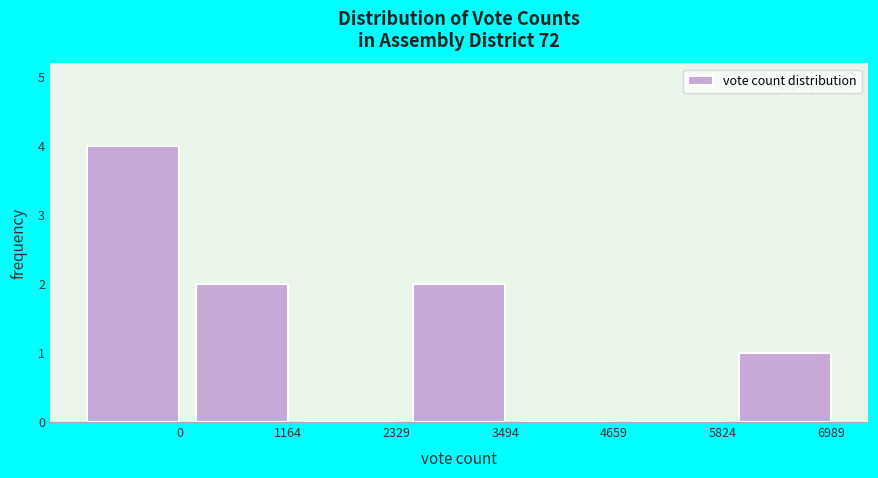

Reading left to right, list all the values displayed in this chart.

0=4	1164=2	2329=0	3494=2	4659=0	5824=0	6989=1